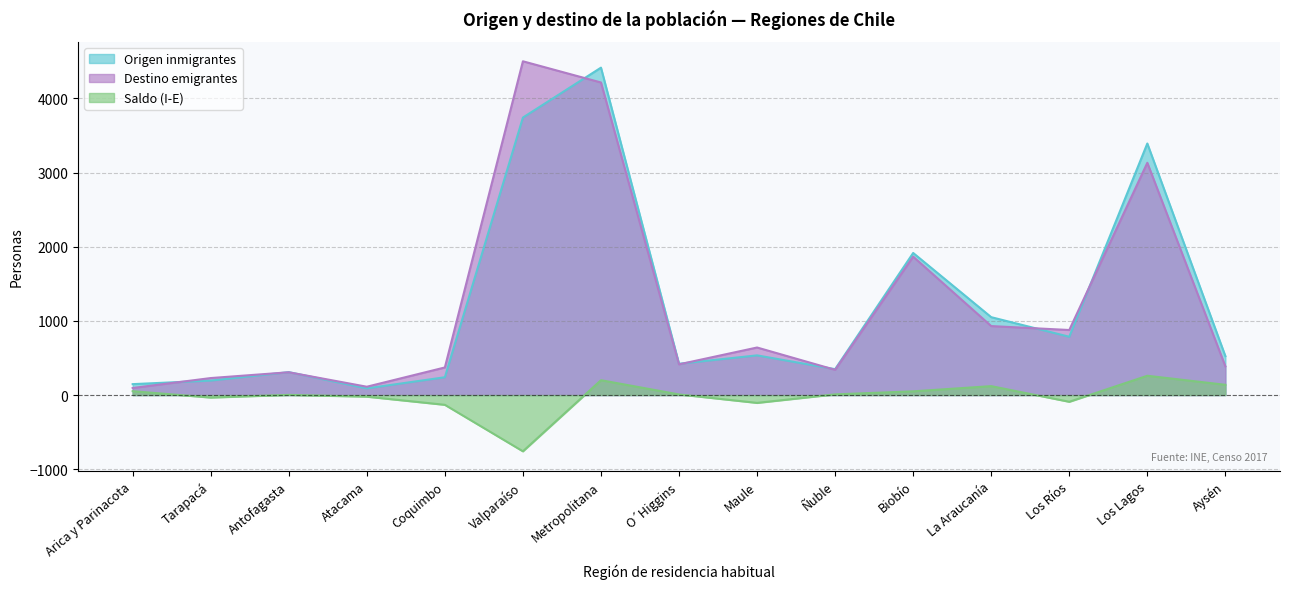

Which series has the largest range (max minus min)?

Destino emigrantes